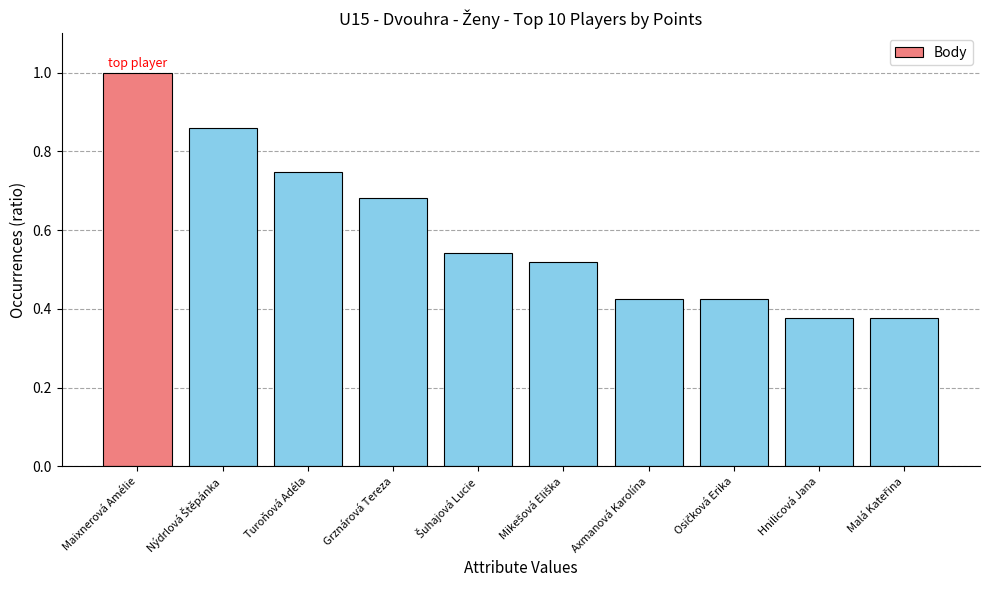

Rank the categories by value from lowest to highest.

Hnilicová Jana, Malá Kateřina, Axmanová Karolína, Osičková Erika, Mikešová Eliška, Šuhajová Lucie, Grznárová Tereza, Turoňová Adéla, Nýdrlová Štěpánka, Maixnerová Amélie